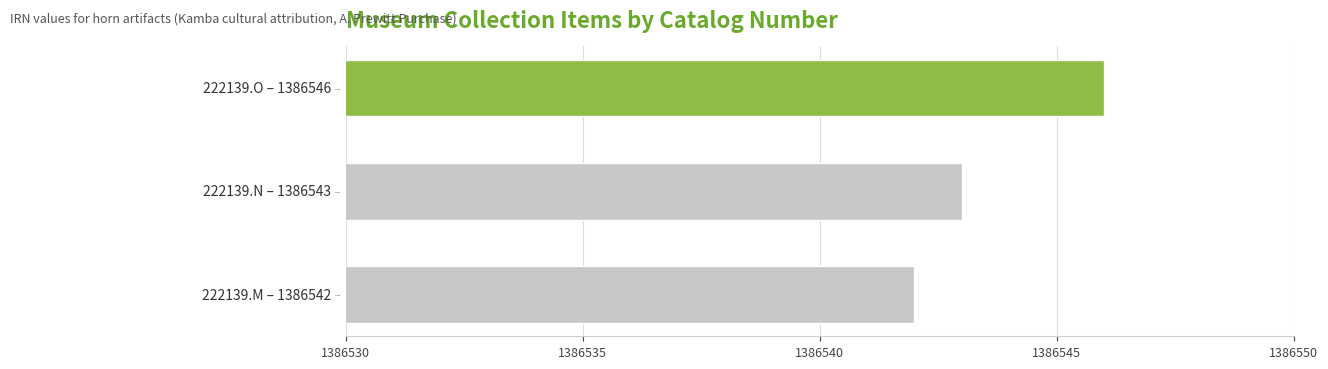

What is the difference between the maximum and minimum values?

4